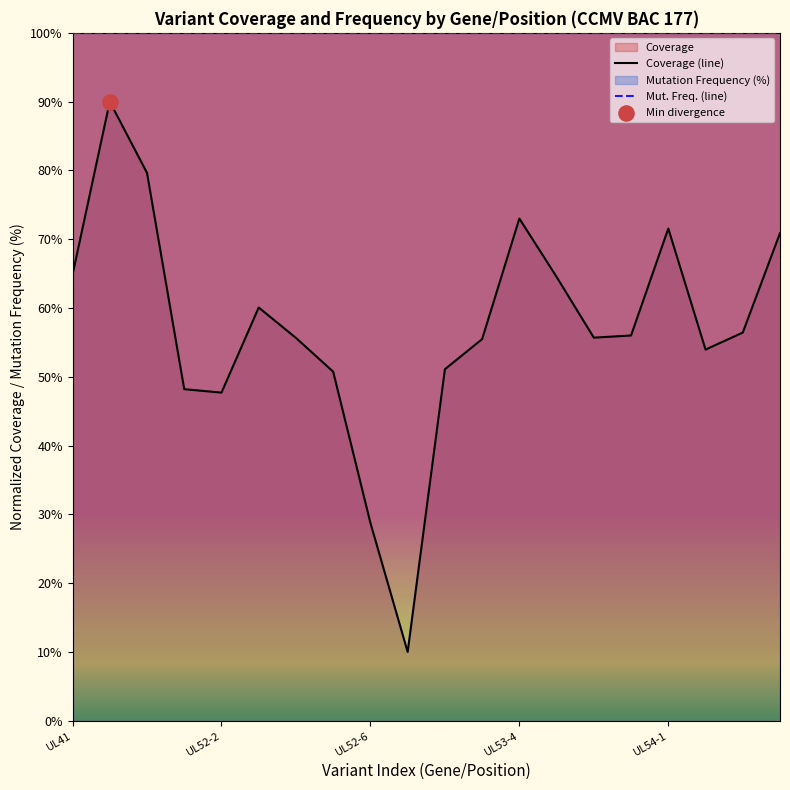

Which series has the widest spread of Y values?

Coverage (line)